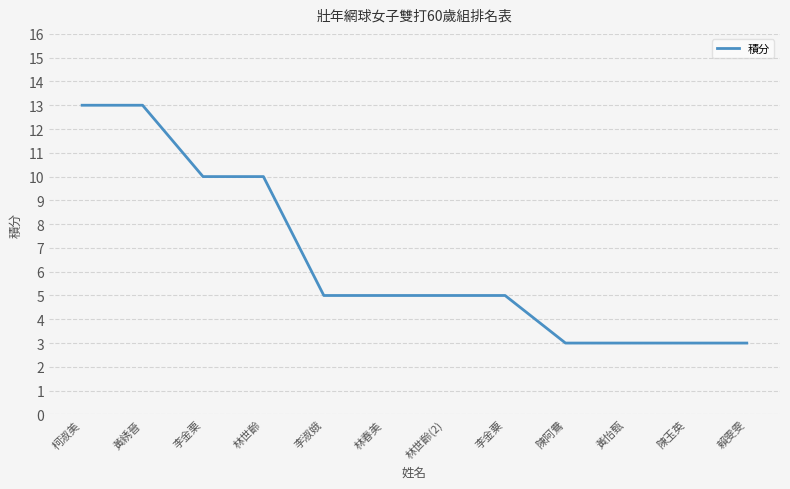

What is the minimum value shown in the chart?

3